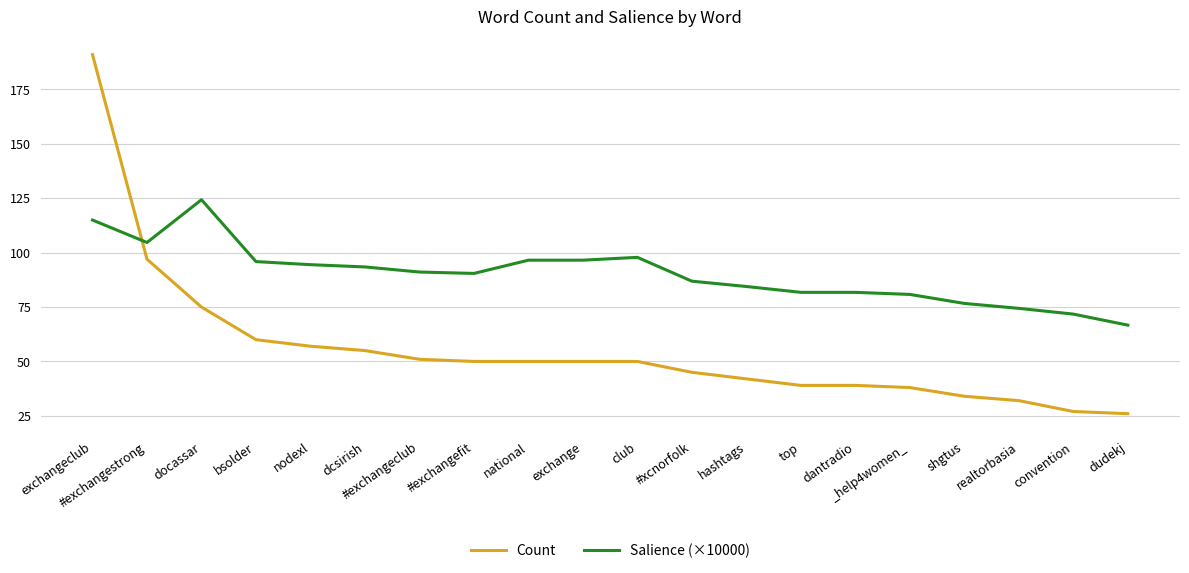

At which category does the chart reach its peak across all series?

exchangeclub